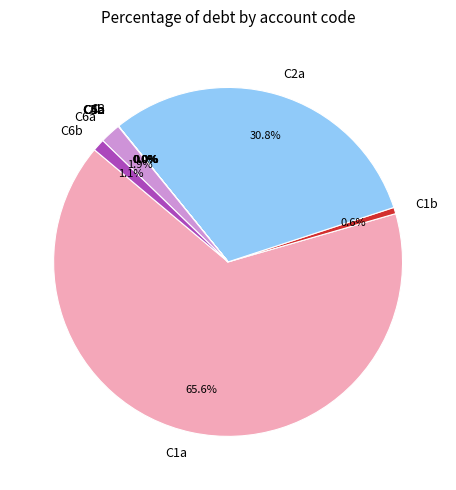

Which category has the biggest portion of the pie?

C1a